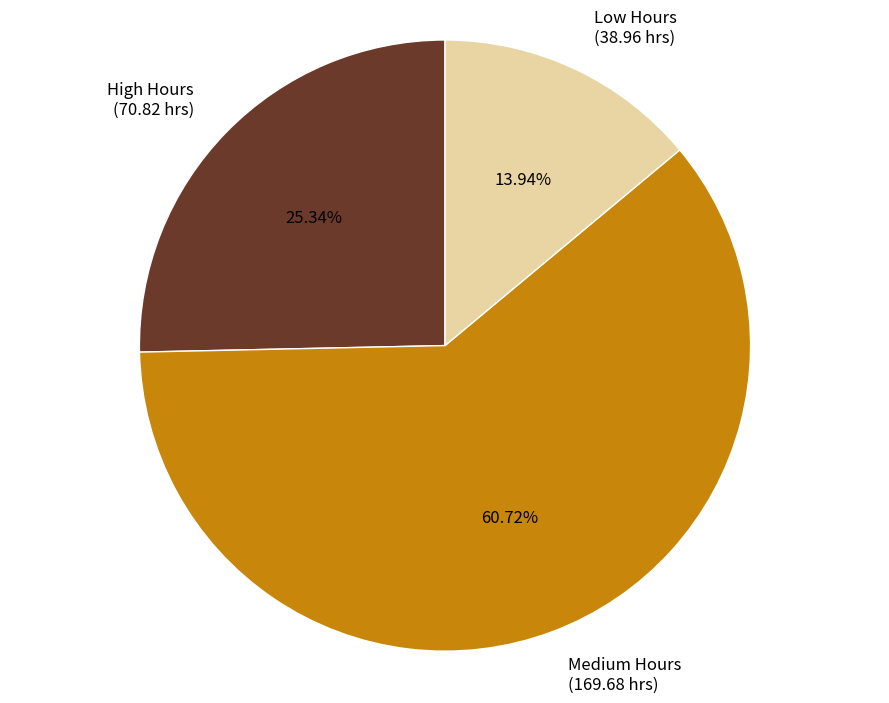

Combined, do Medium Hours (169.68 hrs) and High Hours (70.82 hrs) account for over 50%?

Yes